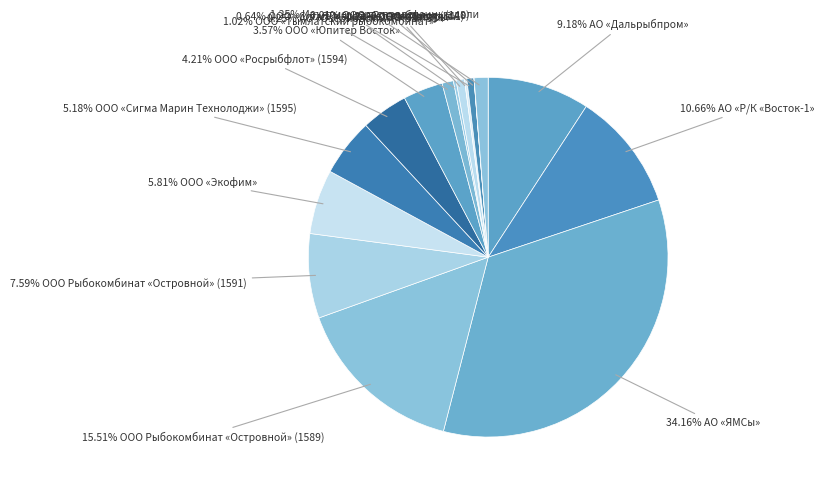

Does any single category account for the majority?

No